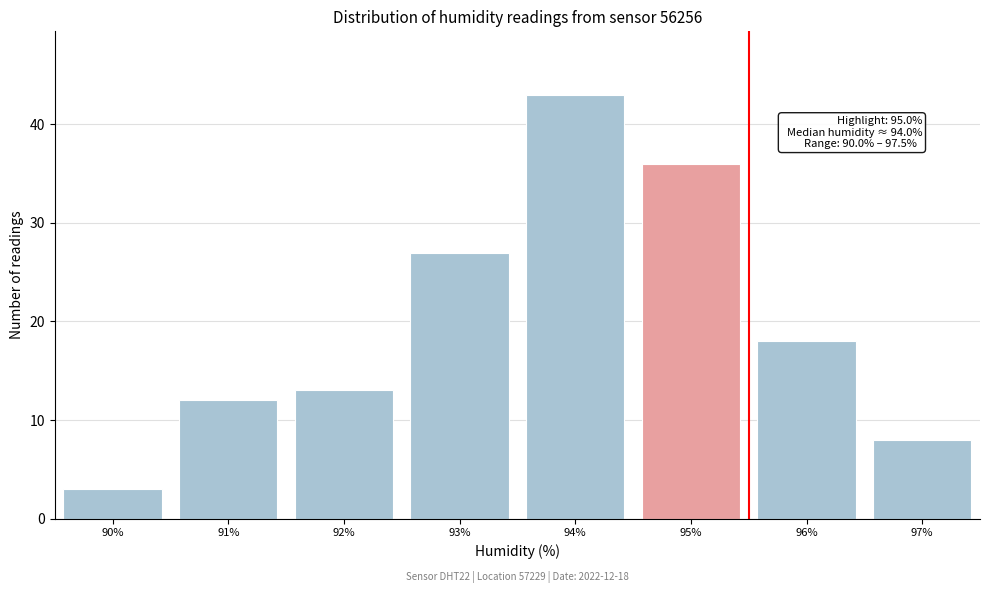

Reading left to right, extract all data points from this chart.

90%=3	91%=12	92%=13	93%=27	94%=43	95%=36	96%=18	97%=8